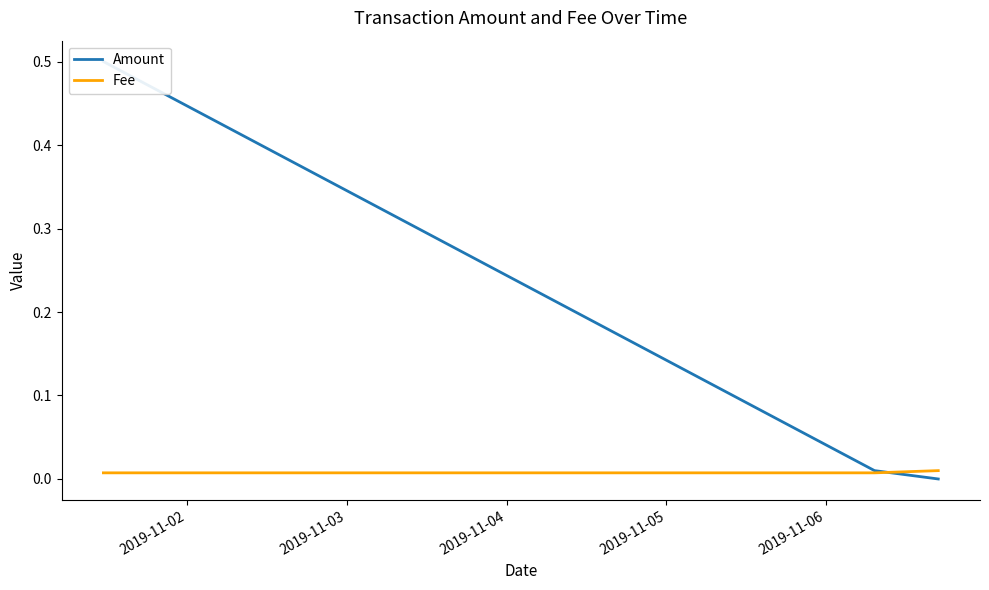

Reading right to left, transcribe all the data shown in this chart.

Amount: 0.0	0.0	0.5
Fee: 0.0	0.0	0.0